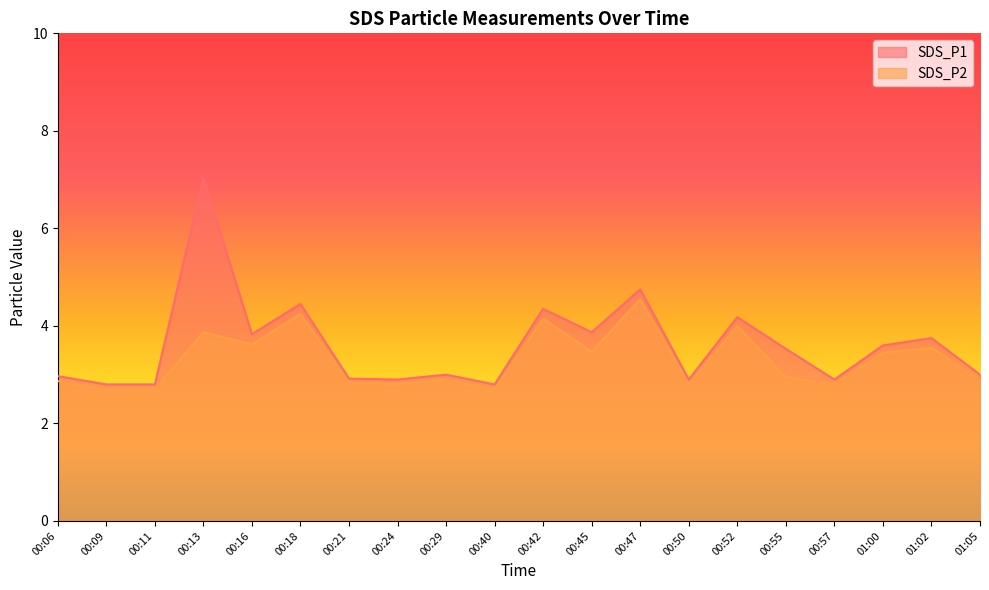

What is the spread (max minus min) of values at 00:52?

0.2